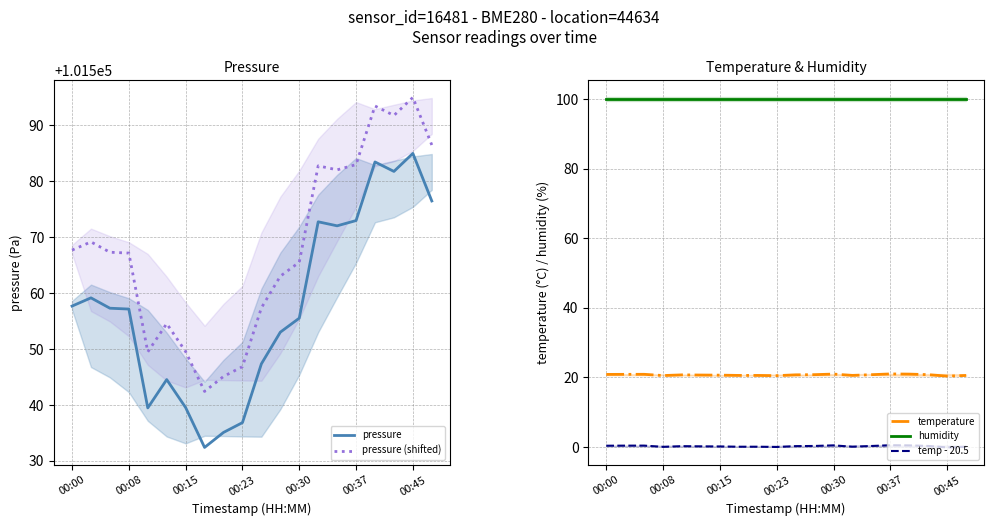

True or false: temp - 20.5 has a value of 0.4 at 00:00.

True